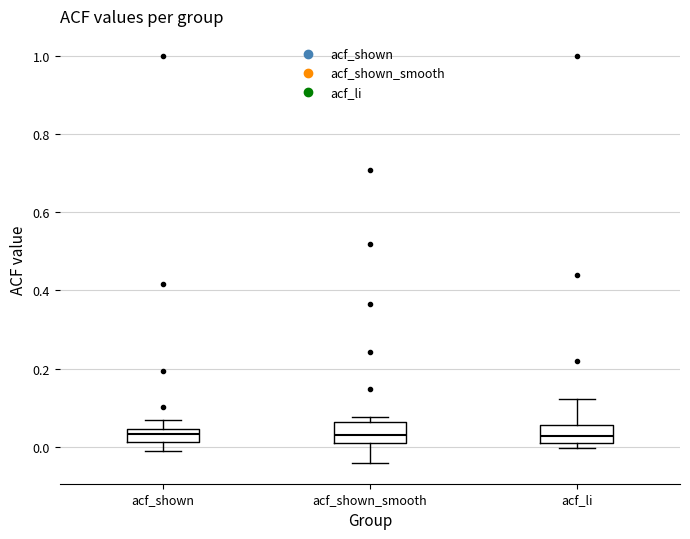

Reading left to right, read every box against the y-axis: the position of its median line, the range the box covers, and the ends of its whiskers. The values are not printed on the chart, so give them approximately, as read against the axis.

acf_shown: median 0.04 (inside the box), box 0.02 to 0.04, whiskers -0.02 to 0.06
acf_shown_smooth: median 0.04, box 0.02 to 0.06, whiskers -0.04 to 0.08
acf_li: median 0.02, box 0.00 to 0.06, whiskers 0.00 (just below the box's lower edge) to 0.12